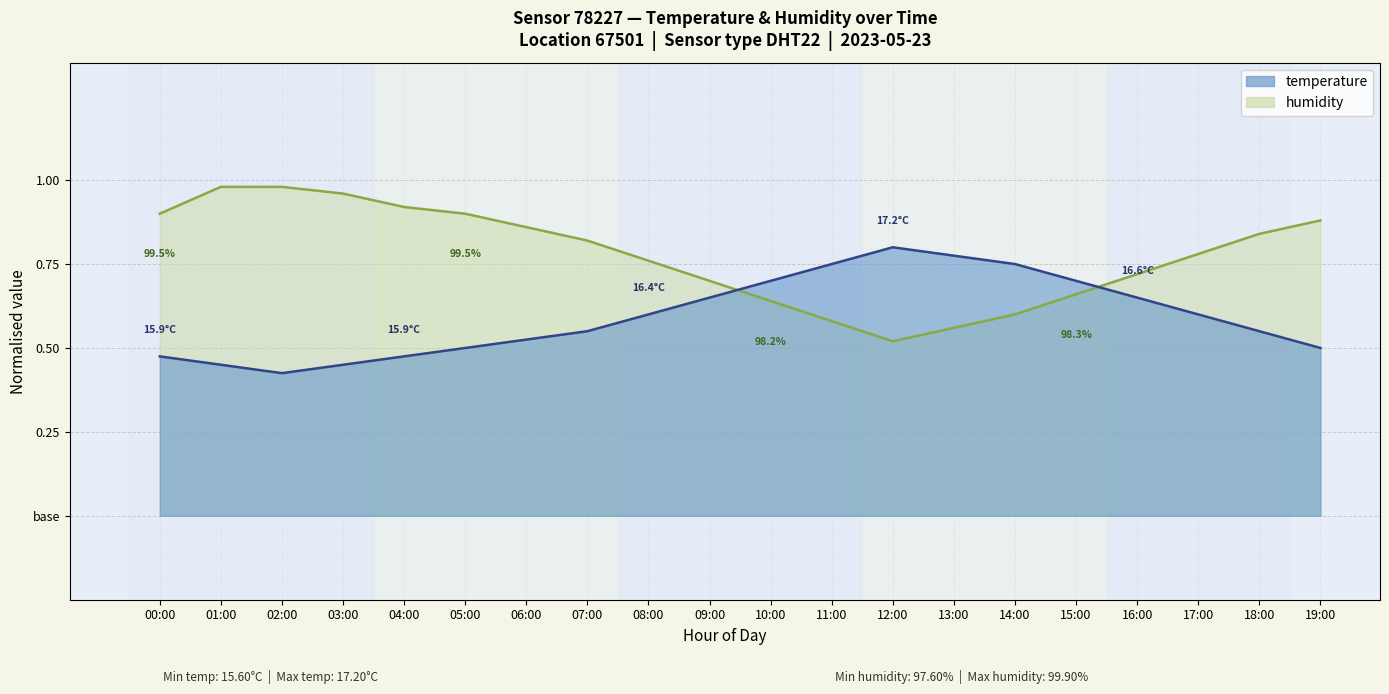

Reading left to right, list all the values displayed in this chart.

temperature: 0.5	0.5	0.4	0.5	0.5	0.5	0.5	0.5	0.6	0.7	0.7	0.8	0.8	0.8	0.8	0.7	0.7	0.6	0.5	0.5
humidity: 0.9	1.0	1.0	1.0	0.9	0.9	0.9	0.8	0.8	0.7	0.6	0.6	0.5	0.6	0.6	0.7	0.7	0.8	0.8	0.9